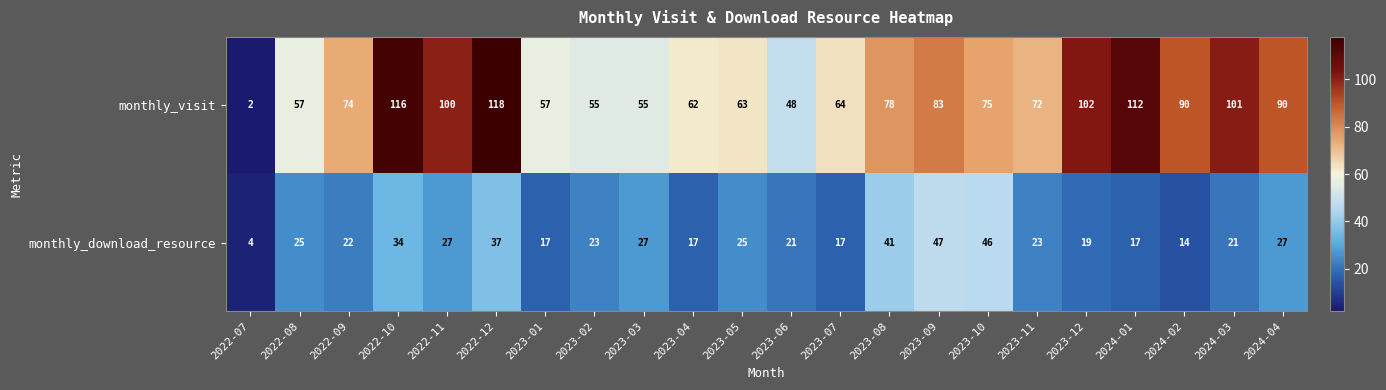

What is the minimum value shown in the chart?

2